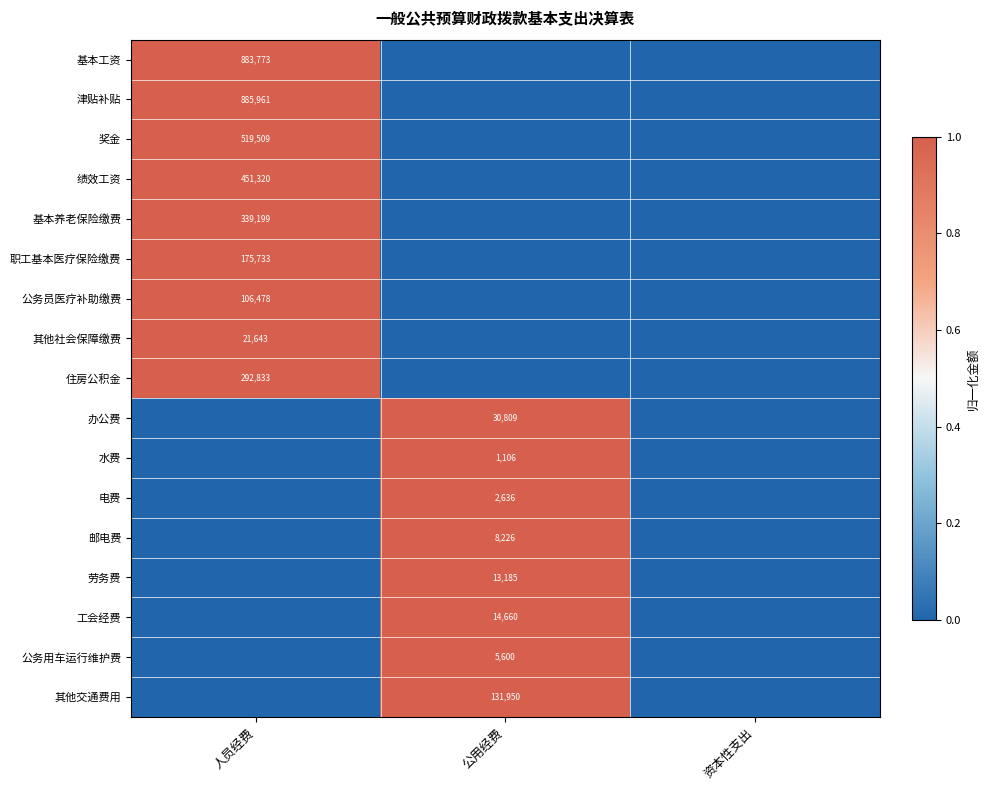

The value of 基本工资 at 人员经费 is 883773. True or false?

True